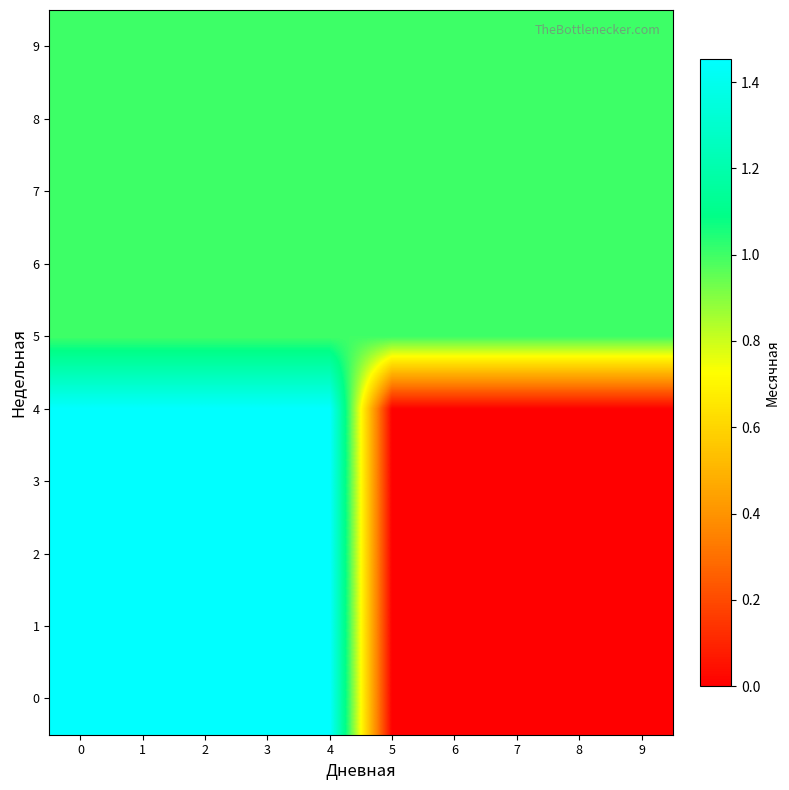

Reading left to right, transcribe all the data shown in this chart.

0: 0=1.5	1=1.5	2=1.5	3=1.5	4=1.5	5=0.0	6=0.0	7=0.0	8=0.0	9=0.0
1: 0=1.5	1=1.5	2=1.5	3=1.5	4=1.5	5=0.0	6=0.0	7=0.0	8=0.0	9=0.0
2: 0=1.5	1=1.5	2=1.5	3=1.5	4=1.5	5=0.0	6=0.0	7=0.0	8=0.0	9=0.0
3: 0=1.5	1=1.5	2=1.5	3=1.5	4=1.5	5=0.0	6=0.0	7=0.0	8=0.0	9=0.0
4: 0=1.5	1=1.5	2=1.5	3=1.5	4=1.5	5=0.0	6=0.0	7=0.0	8=0.0	9=0.0
5: 0=1.0	1=1.0	2=1.0	3=1.0	4=1.0	5=1.0	6=1.0	7=1.0	8=1.0	9=1.0
6: 0=1.0	1=1.0	2=1.0	3=1.0	4=1.0	5=1.0	6=1.0	7=1.0	8=1.0	9=1.0
7: 0=1.0	1=1.0	2=1.0	3=1.0	4=1.0	5=1.0	6=1.0	7=1.0	8=1.0	9=1.0
8: 0=1.0	1=1.0	2=1.0	3=1.0	4=1.0	5=1.0	6=1.0	7=1.0	8=1.0	9=1.0
9: 0=1.0	1=1.0	2=1.0	3=1.0	4=1.0	5=1.0	6=1.0	7=1.0	8=1.0	9=1.0